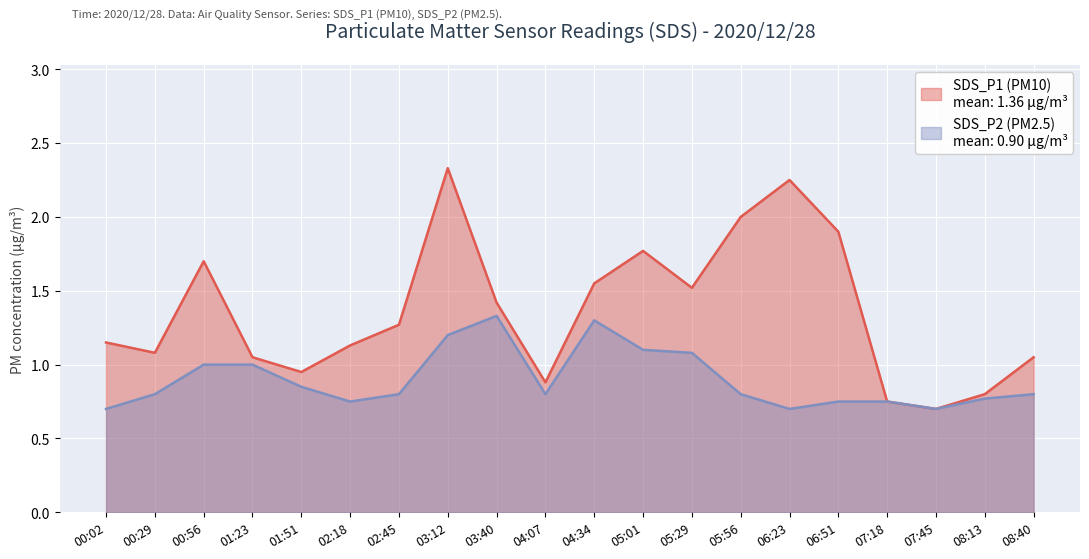

At how many categories does at least one series exceed 1?

15